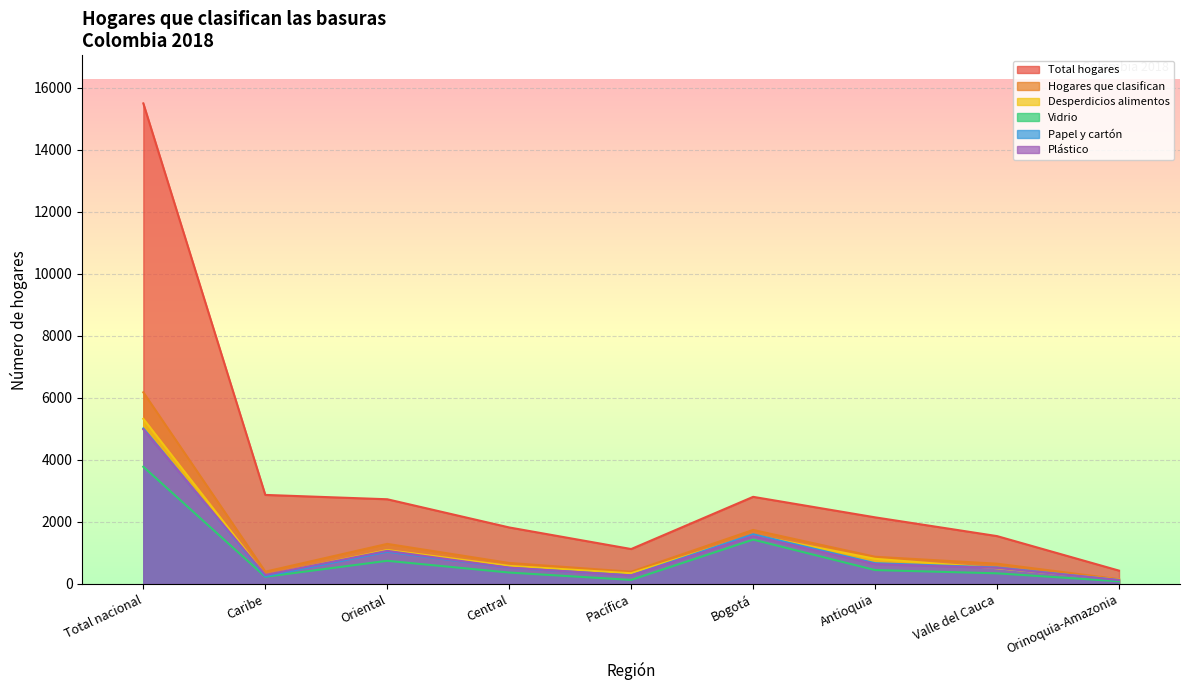

True or false: Papel y cartón has a value of 126 at Orinoquia-Amazonia.

True